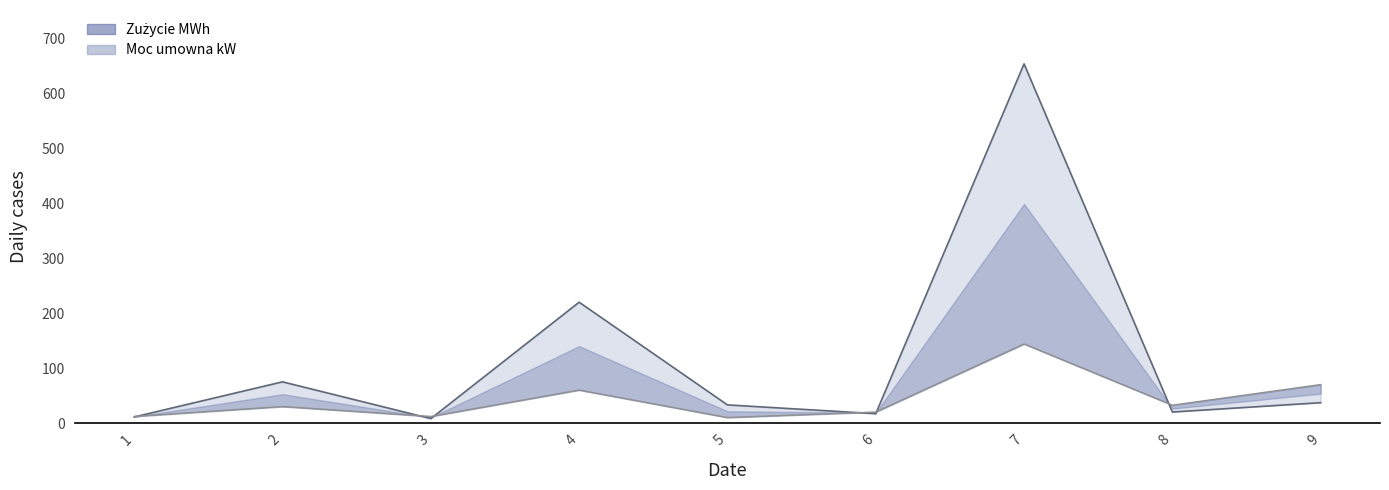

Is the value of Zużycie (line) at 2 greater than the value of Moc (line) at 8?

Yes